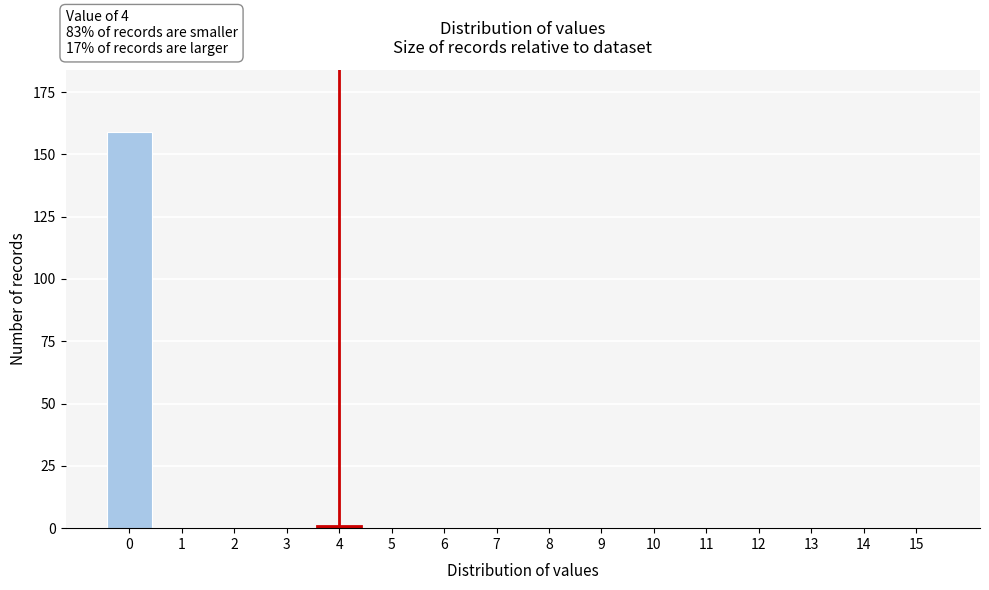

Reading left to right, transcribe all the data shown in this chart.

0=159	1=0	2=0	3=0	4=1	5=0	6=0	7=0	8=0	9=0	10=0	11=0	12=0	13=0	14=0	15=0